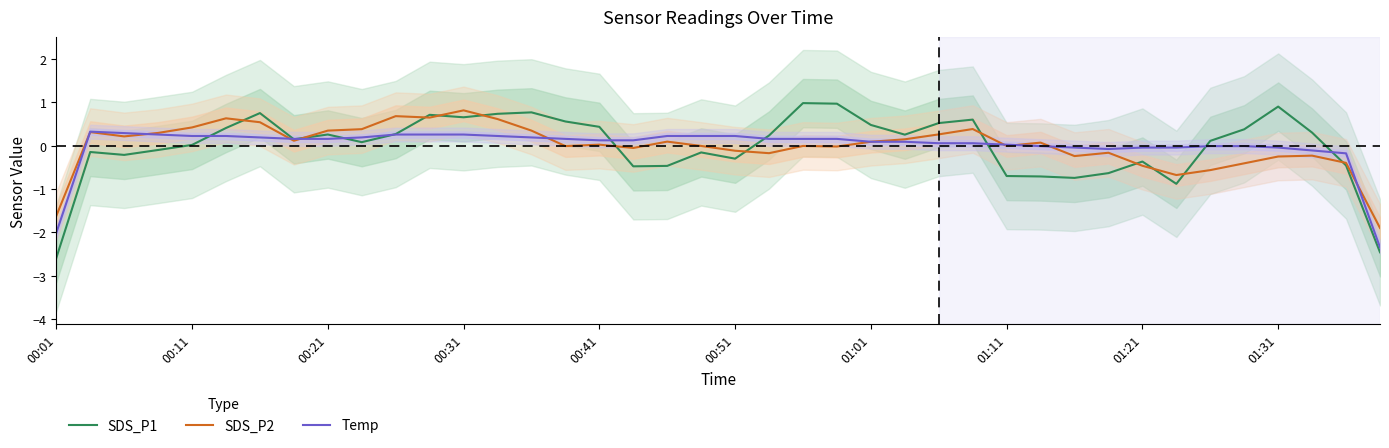

What is the highest value of the SDS_P2 series?

0.8